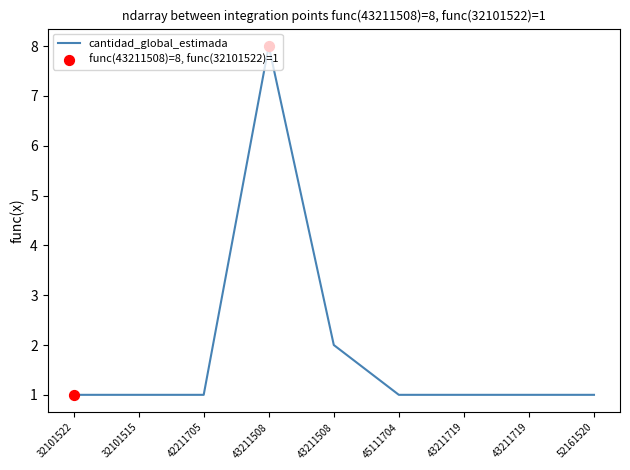

Approximately how many times larger is the value at 32101515 compared to 45111704?

1.0